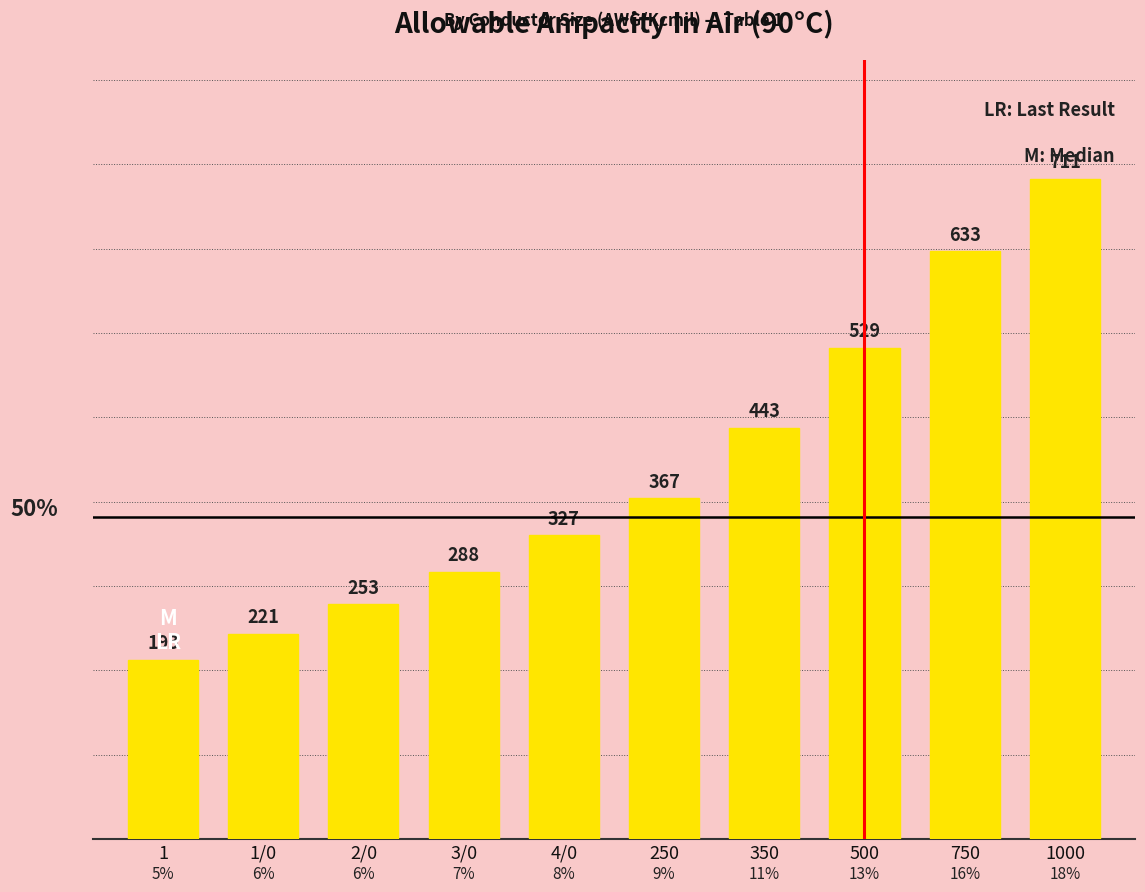

Rank the categories by value from lowest to highest.

1, 1/0, 2/0, 3/0, 4/0, 250, 350, 500, 750, 1000